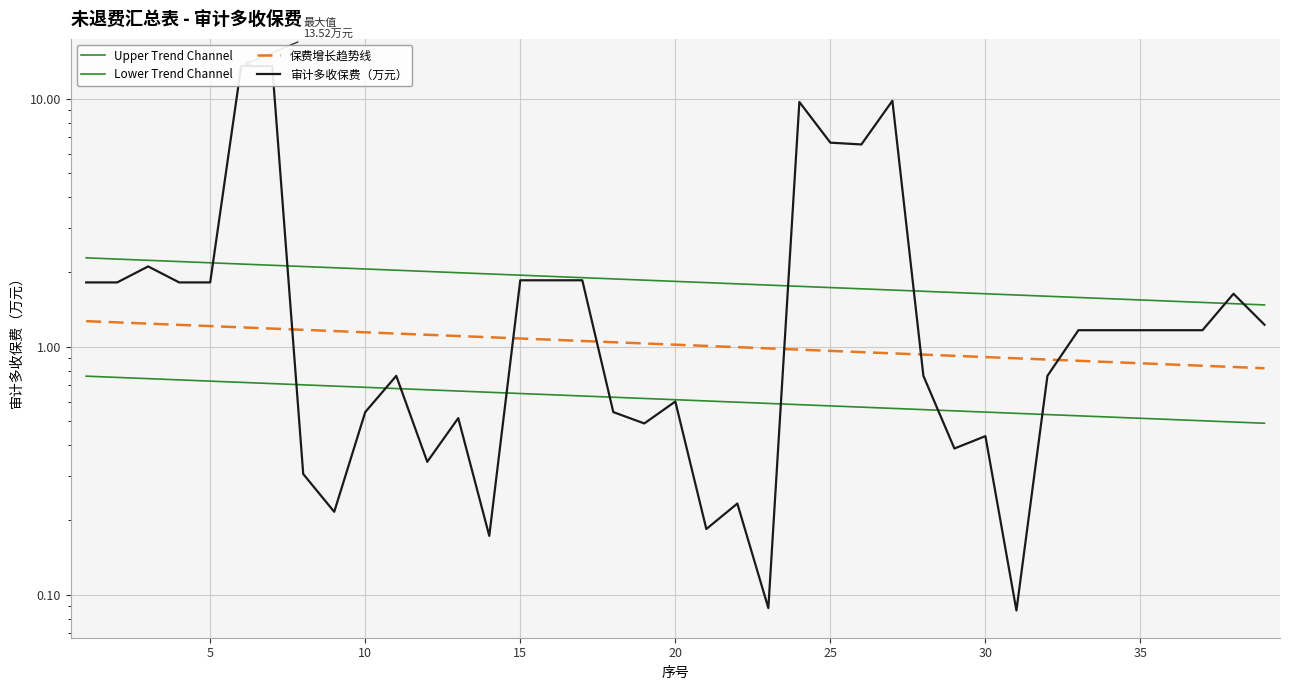

What is the lowest value of the Upper Trend Channel series?

1.5